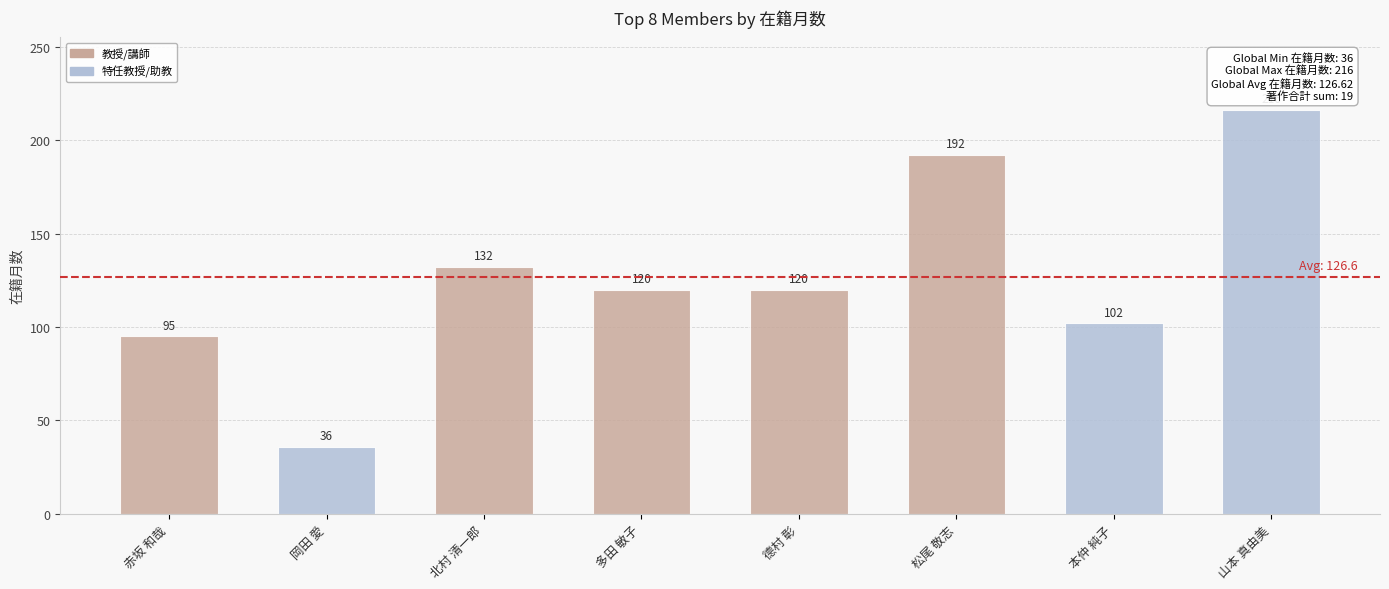

The value at 多田 敏子 is 192. True or false?

False